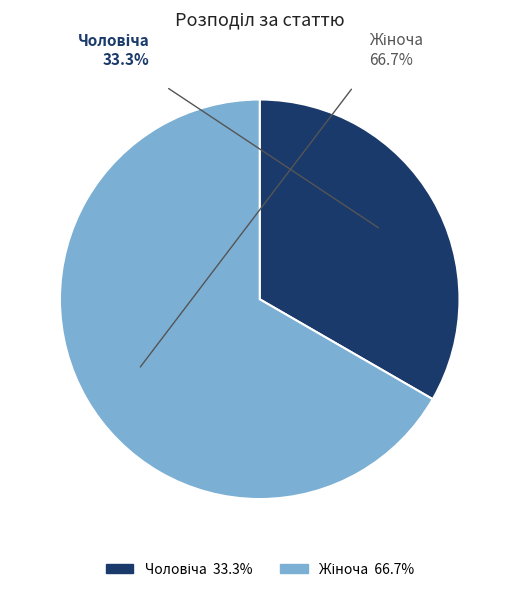

How many slices are in this pie chart?

2